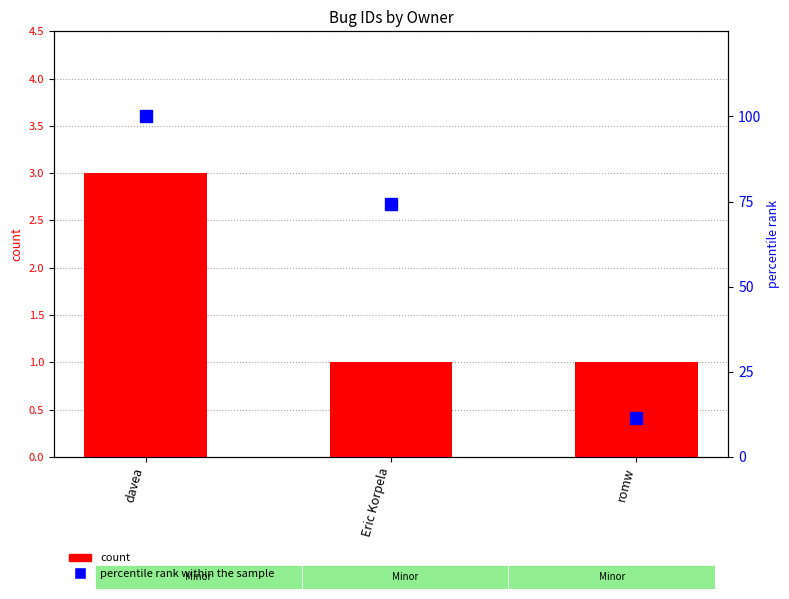

True or false: count has a value of 1.0 at romw.

True